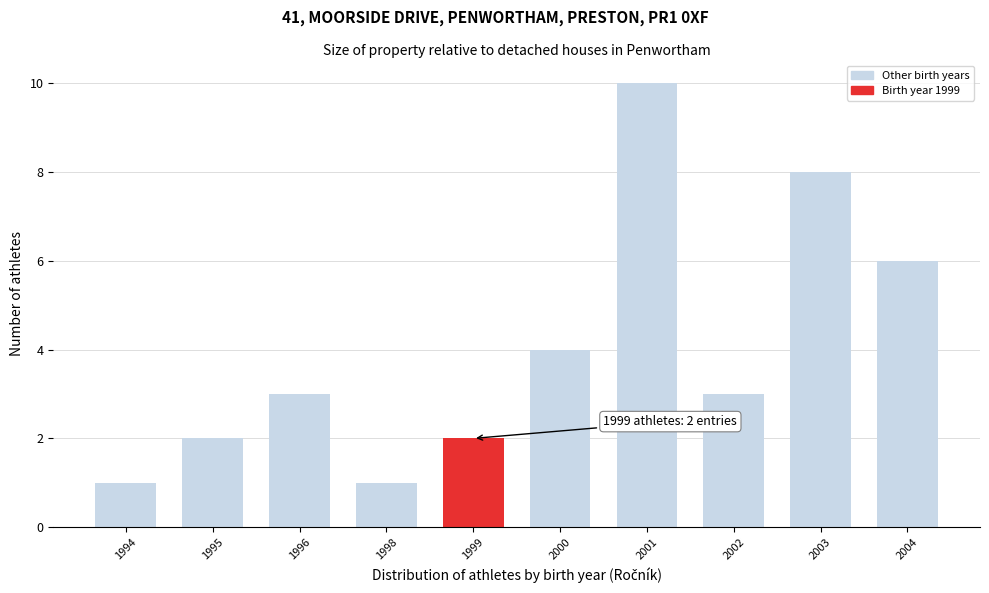

Reading left to right, extract all data points from this chart.

1	2	3	1	2	4	10	3	8	6